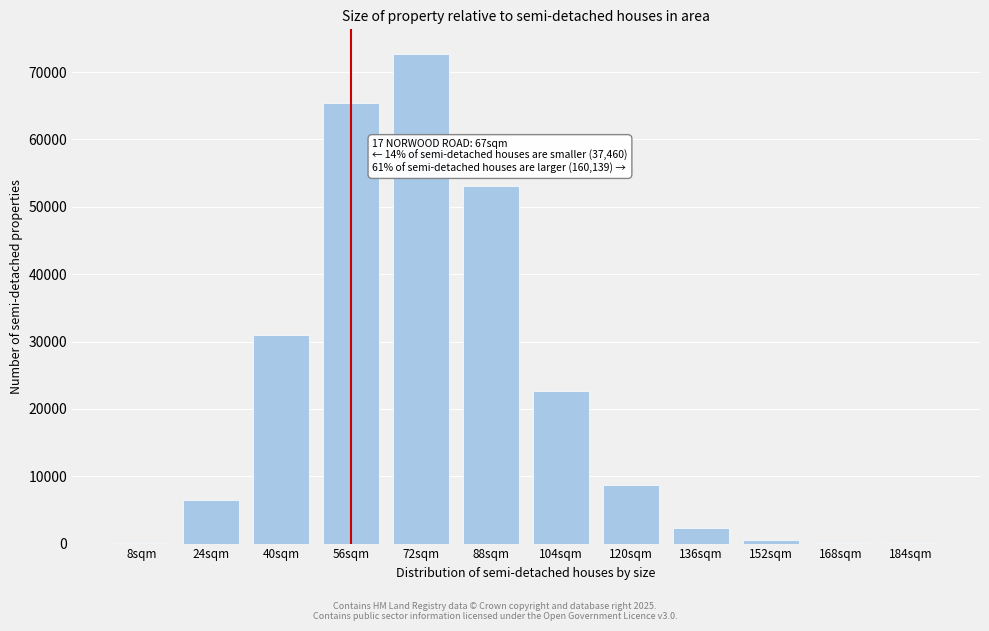

Is it true that the value at 24sqm is 6440?

True